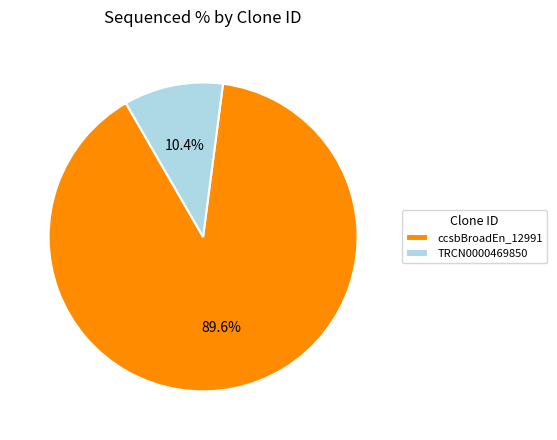

To the nearest percent, what is the difference between the largest and smallest slice percentages?

79%